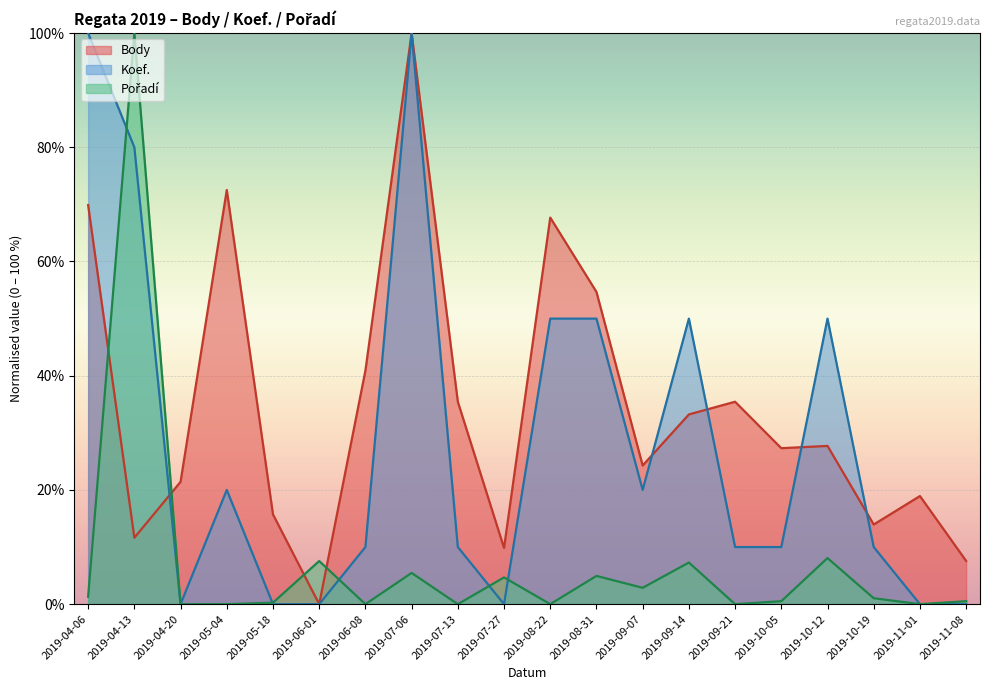

What is the maximum value for Body?

100.0